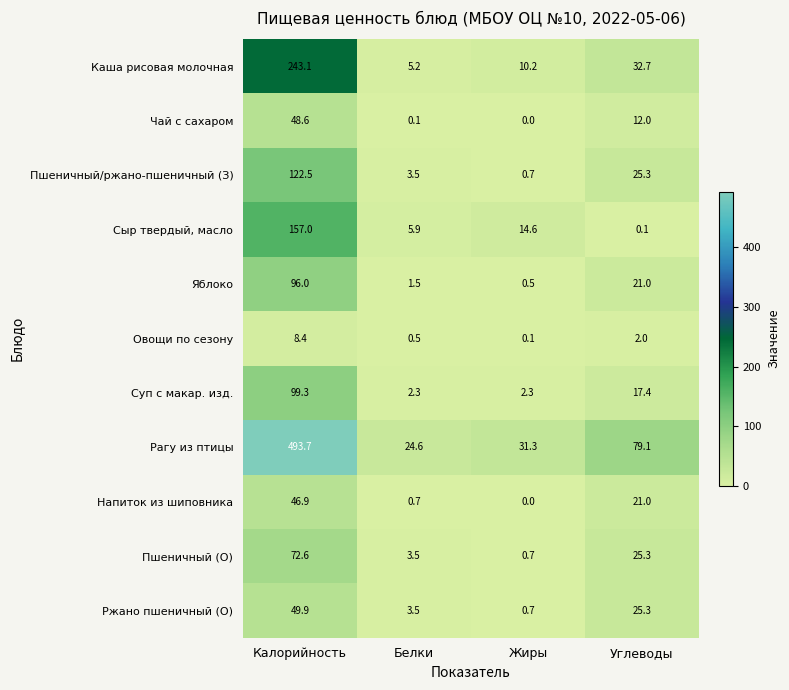

Which category has the lowest value in the Напиток из шиповника series?

Жиры